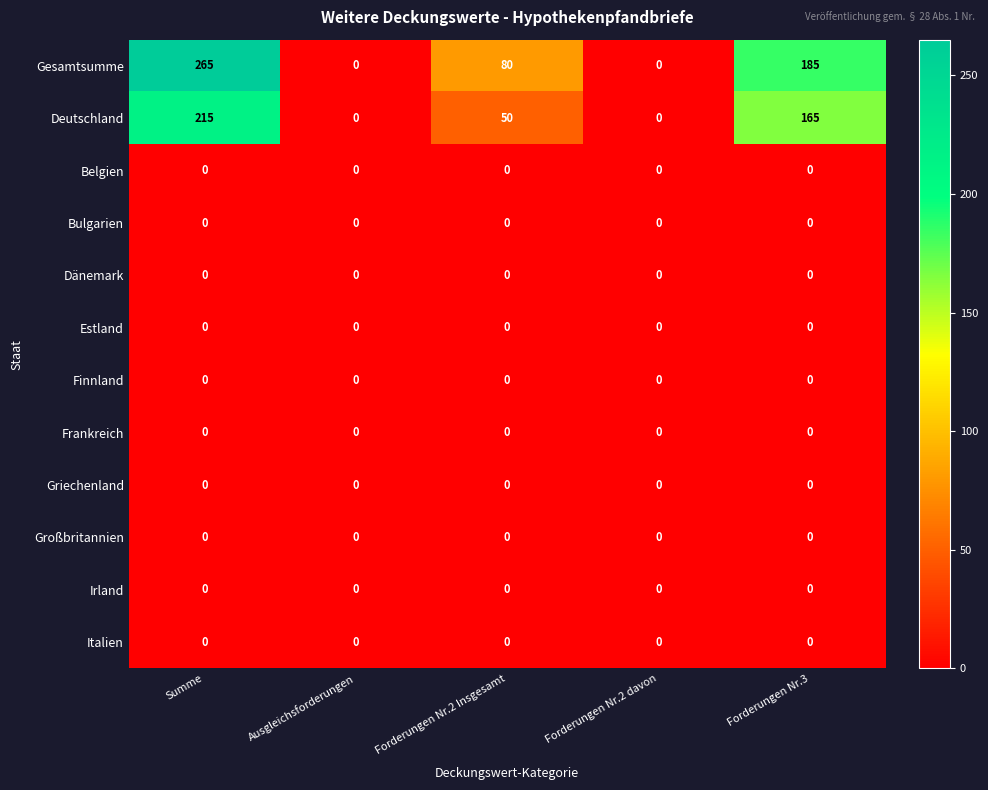

At which category is the sum across all series the highest?

Summe